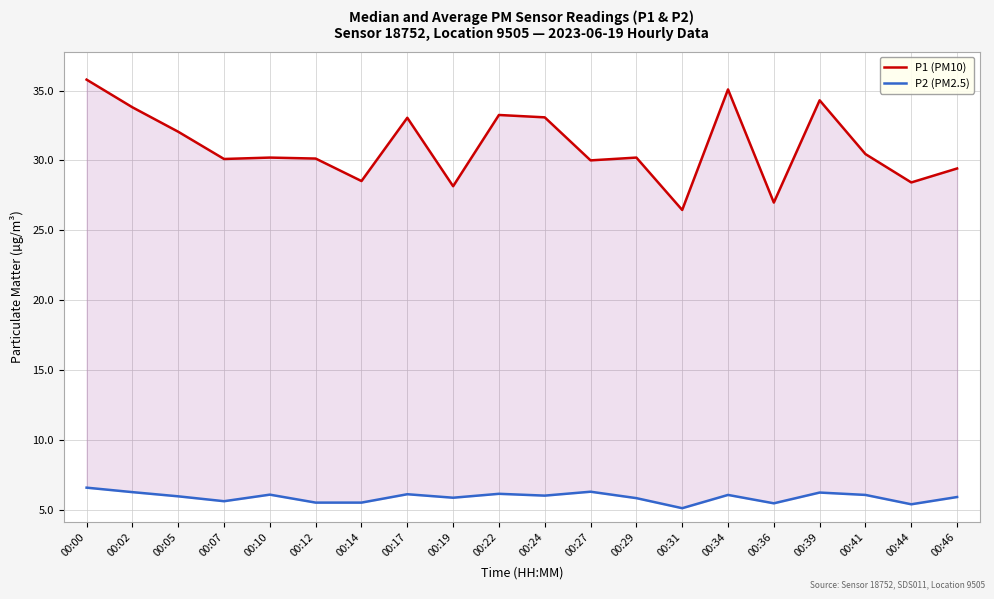

Which series has the widest spread of values?

P1 (PM10)